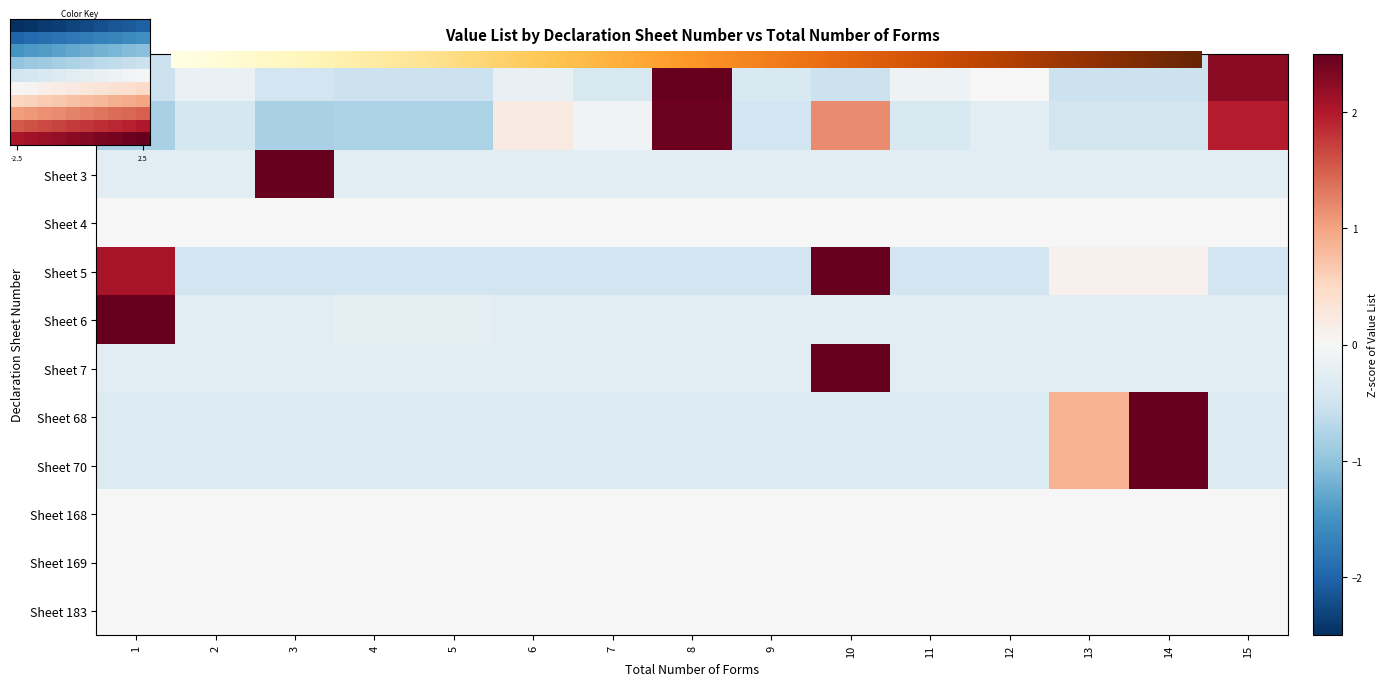

Which series changed the most between 3 and 7?

3